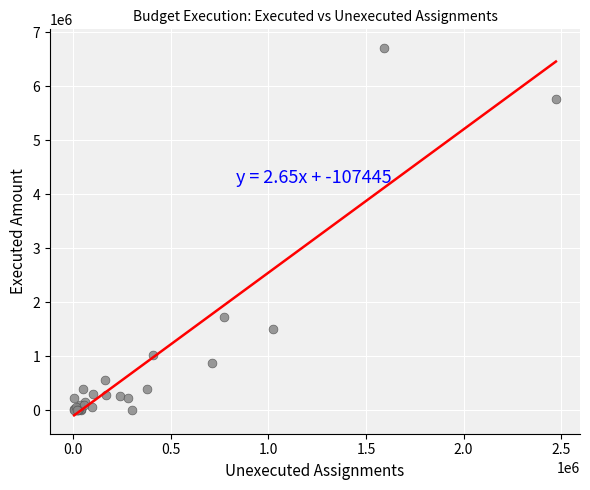

What Y value in the scatter plot is closest to 3357907?

1731715.9